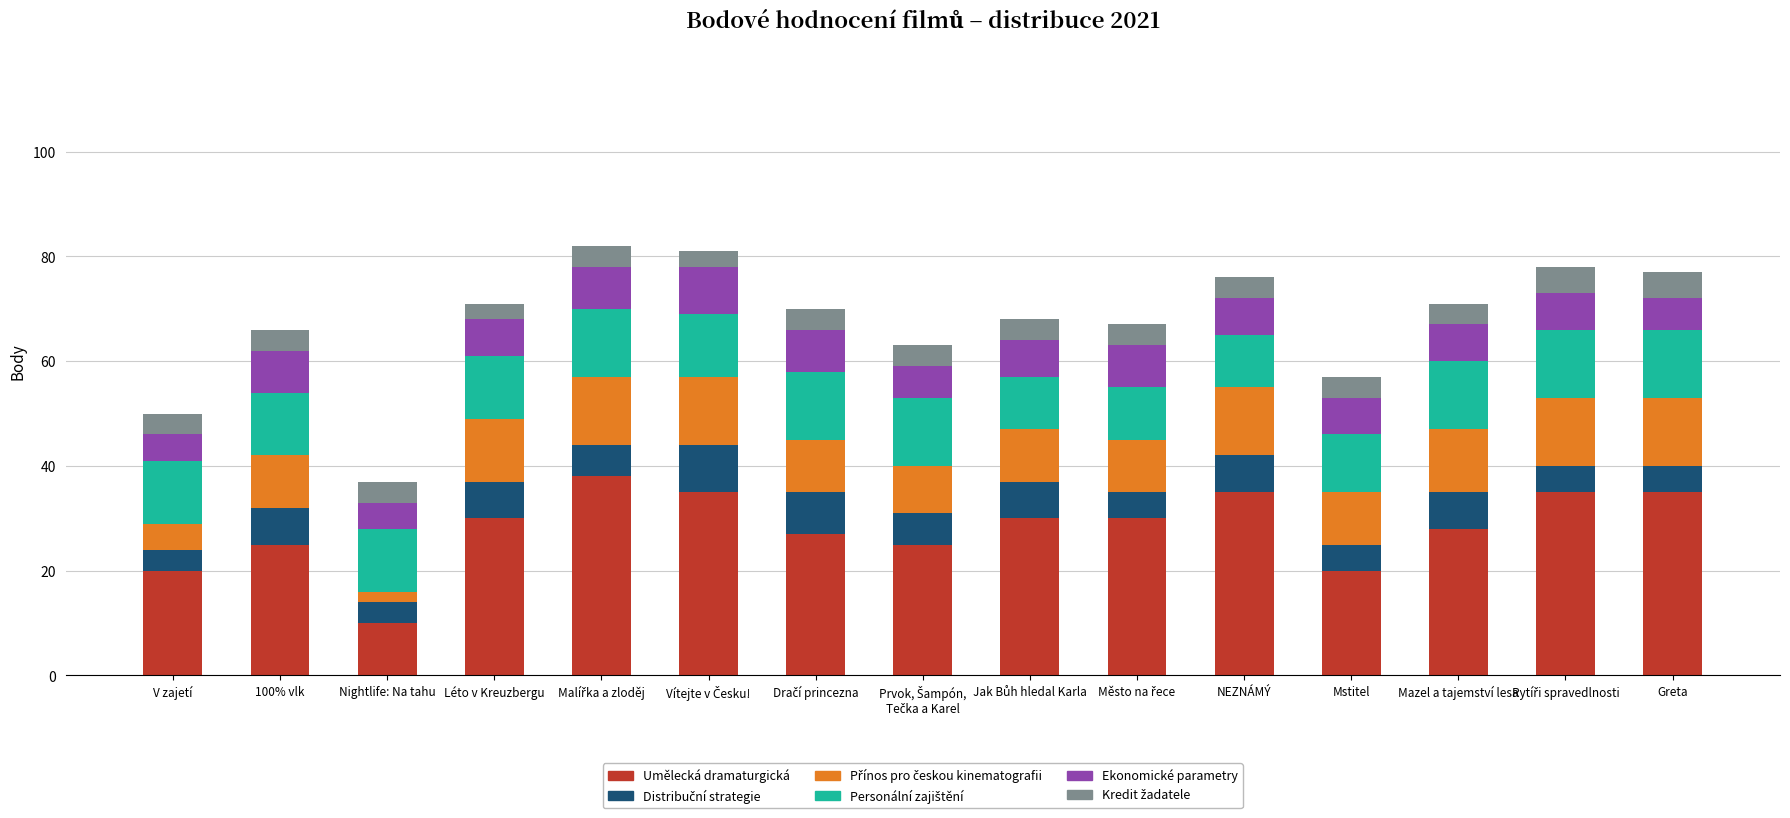

What is the difference between the second highest and second lowest values in the Umělecká dramaturgická series?

15